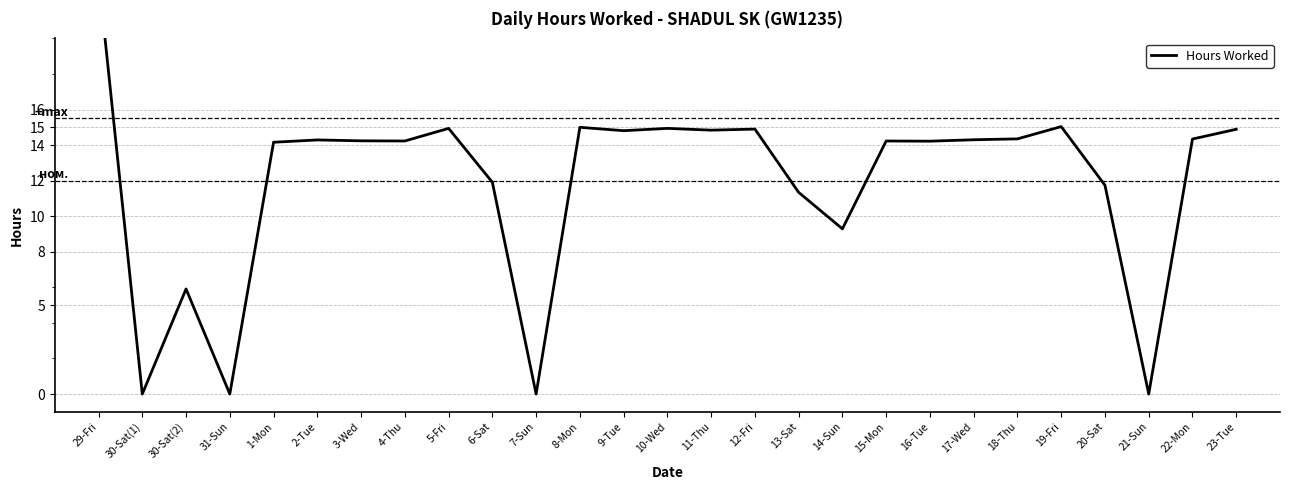

Count the number of data series in this chart.

1